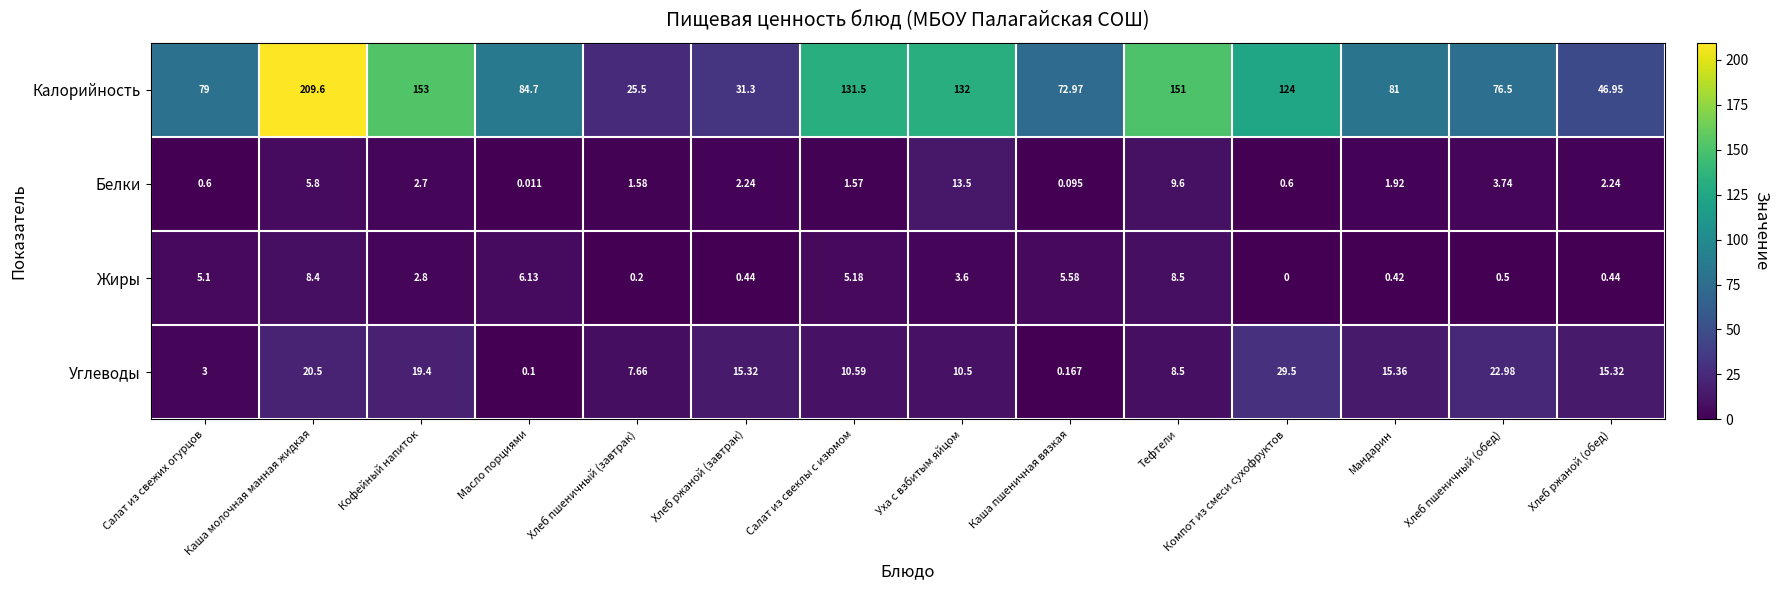

Where is Жиры nearest to the value 4?

Уха с взбитым яйцом